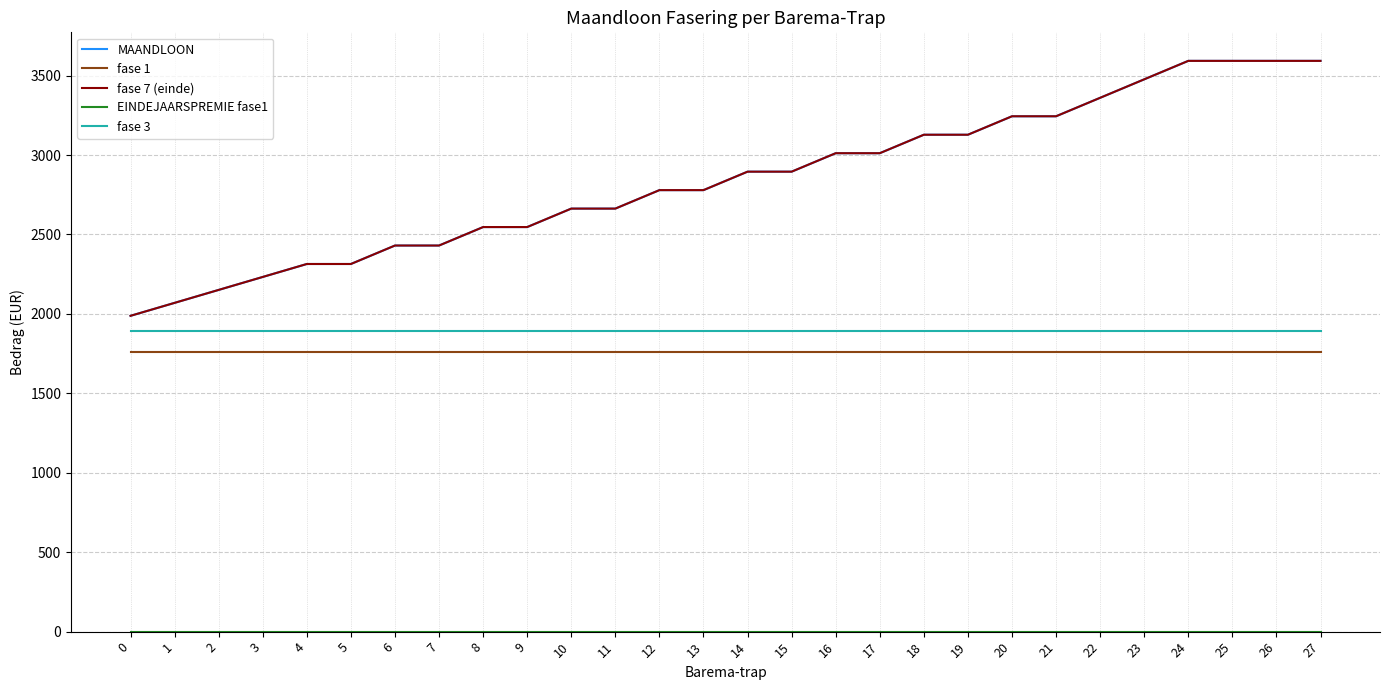

True or false: fase 3 and MAANDLOON cross at least once.

False